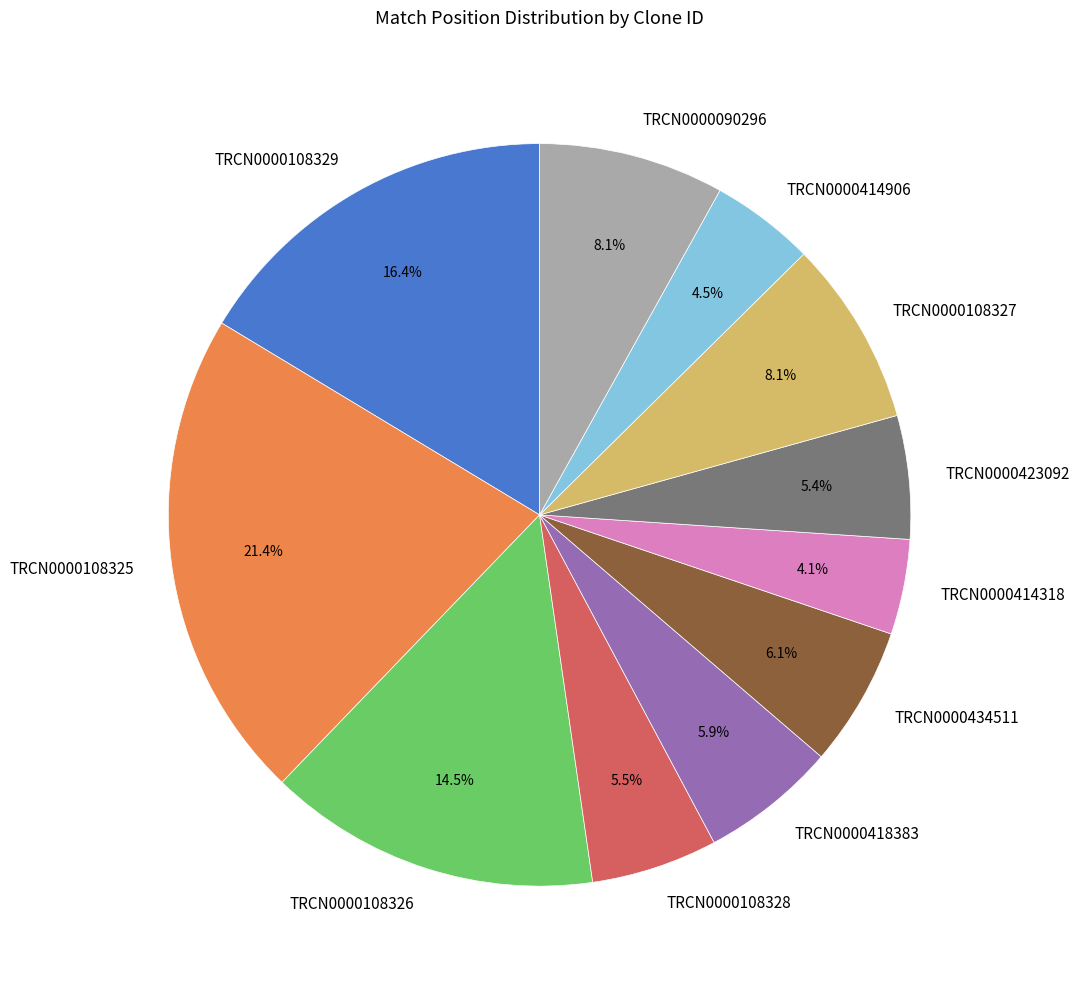

Which category has the biggest portion of the pie?

TRCN0000108325